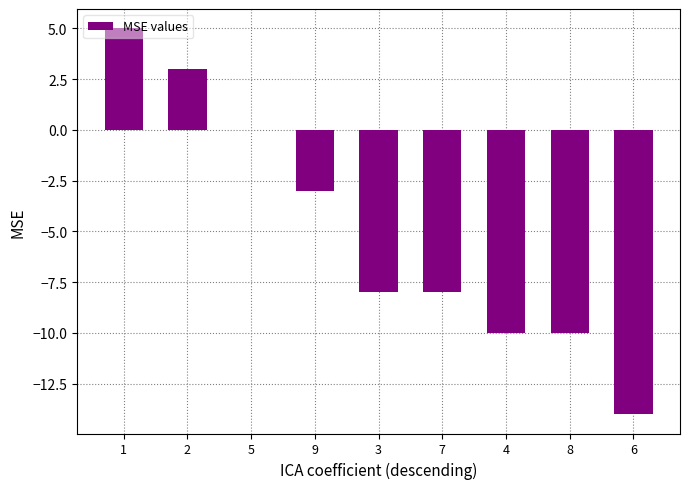

Where is the data nearest to the value -4?

9